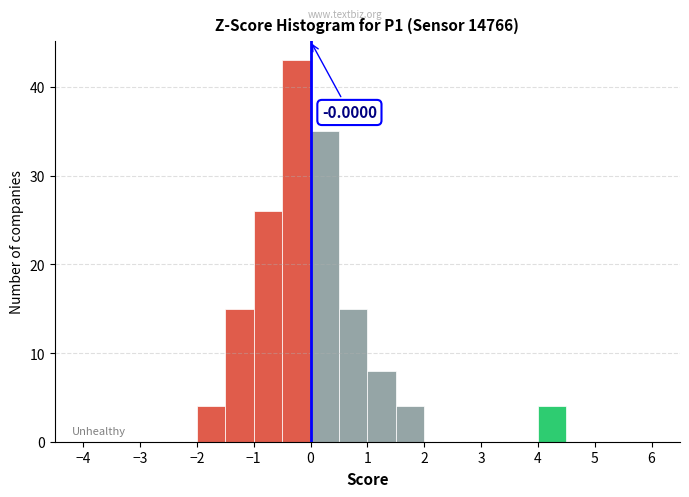

Over which range of the x-axis is the bar tallest?

-0.5 to 0.0